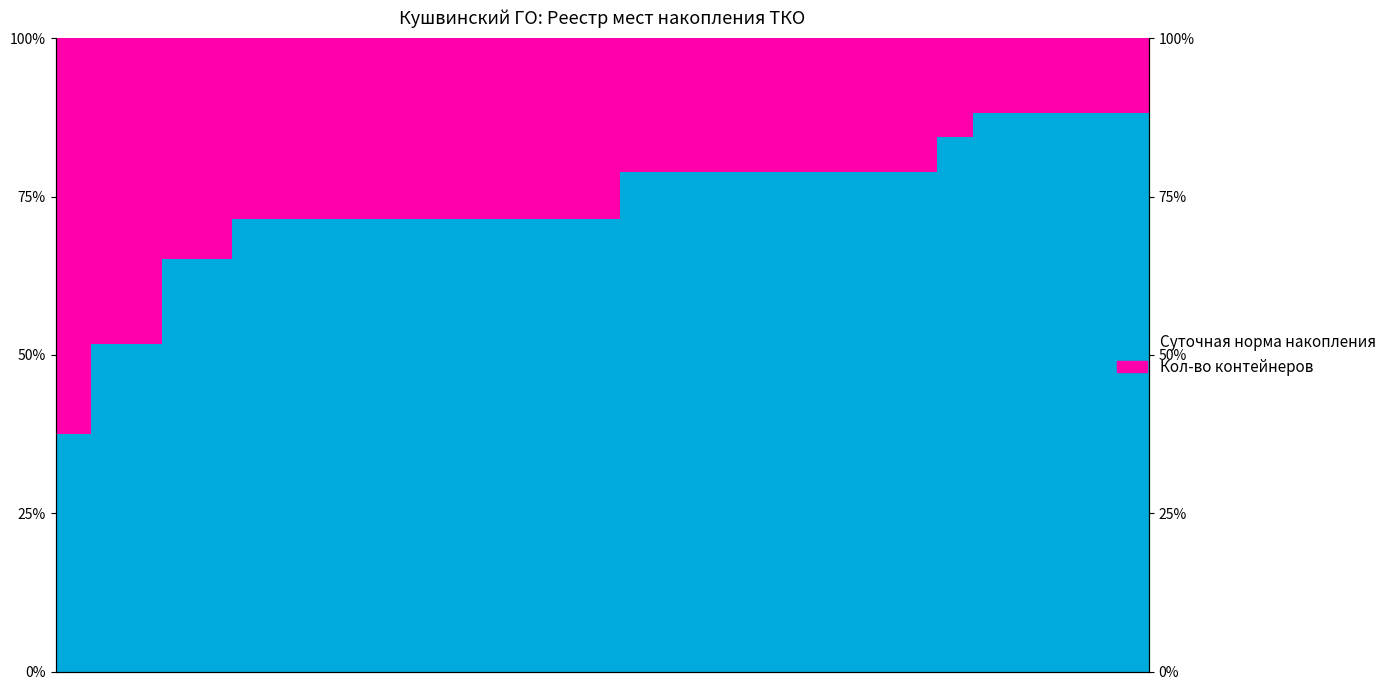

How many bars are there in each group?

2